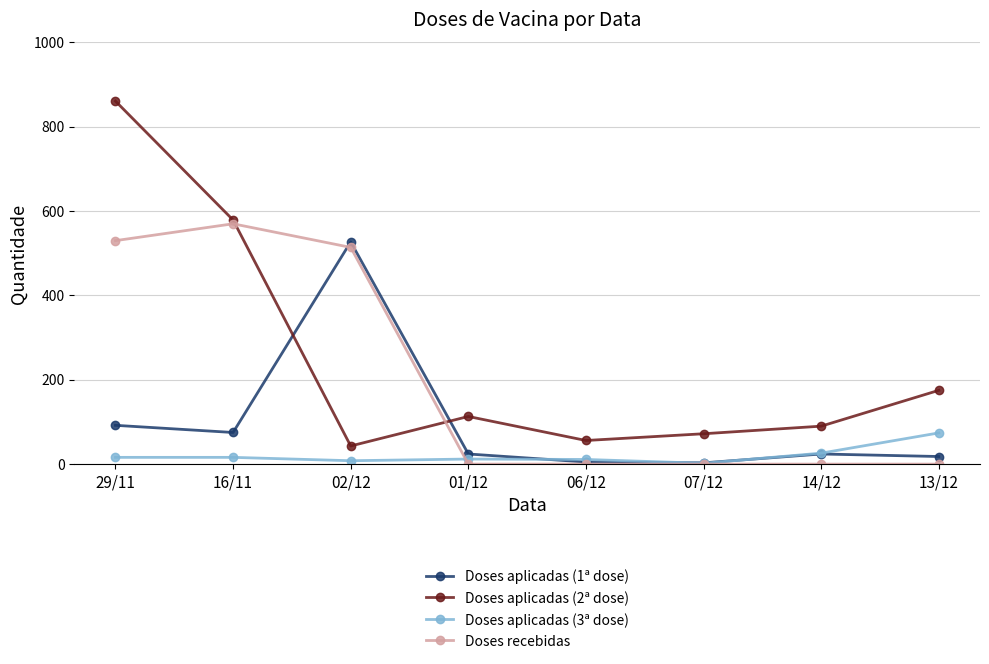

What is the difference between the highest and lowest values at 01/12?

113